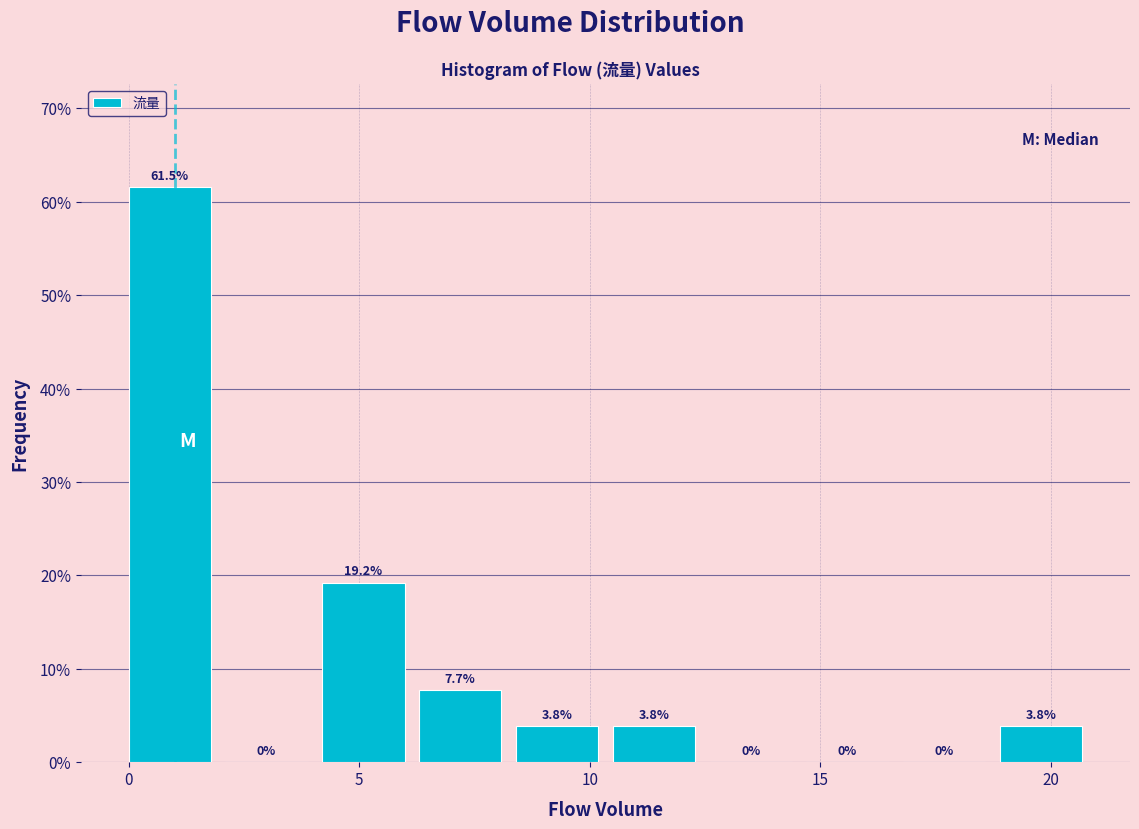

Reading left to right, list every bar in this chart as the range it spans on the x-axis followed by its height. The bar edges are not printed on the chart, so give them approximately, as read against the axis.

0.0 to 2.1: 61.5
2.1 to 4.2: 0.0
4.2 to 6.3: 19.2
6.3 to 8.4: 7.7
8.4 to 10.5: 3.8
10.5 to 12.6: 3.8
12.6 to 14.7: 0.0
14.7 to 16.8: 0.0
16.8 to 18.9: 0.0
18.9 to 21.0: 3.8